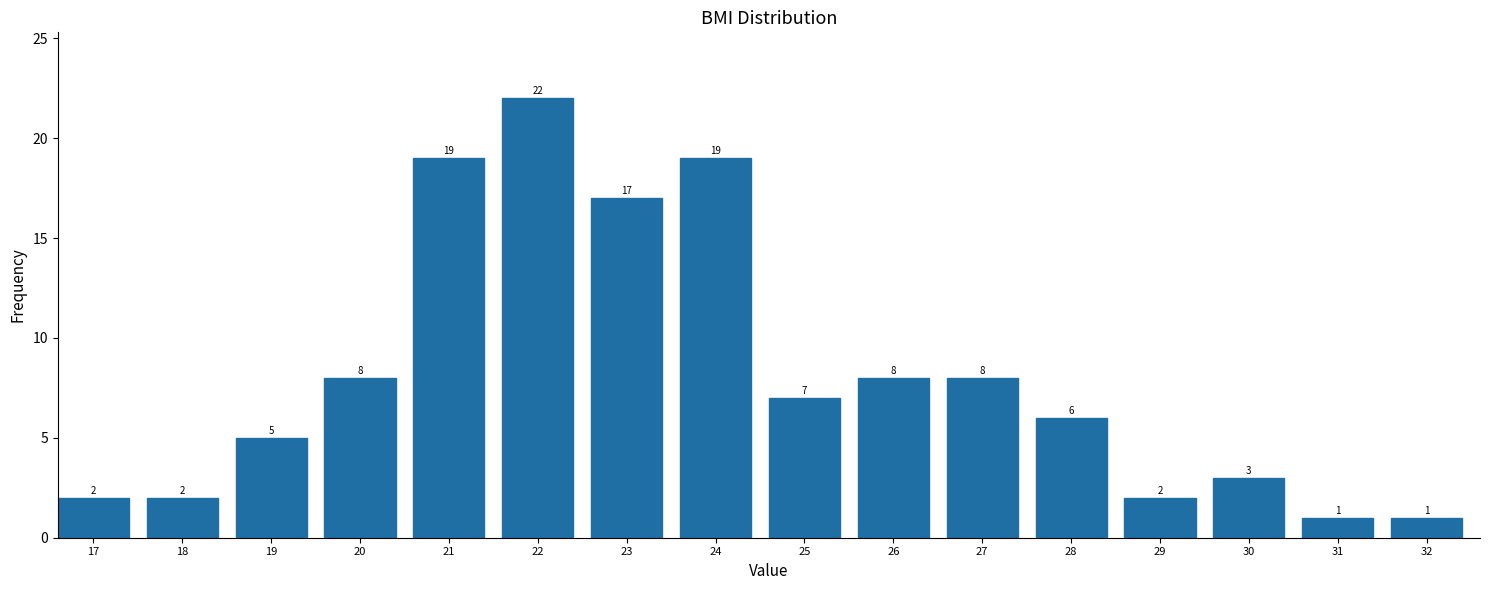

Reading left to right, what are all the values shown in this chart?

17=2	18=2	19=5	20=8	21=19	22=22	23=17	24=19	25=7	26=8	27=8	28=6	29=2	30=3	31=1	32=1